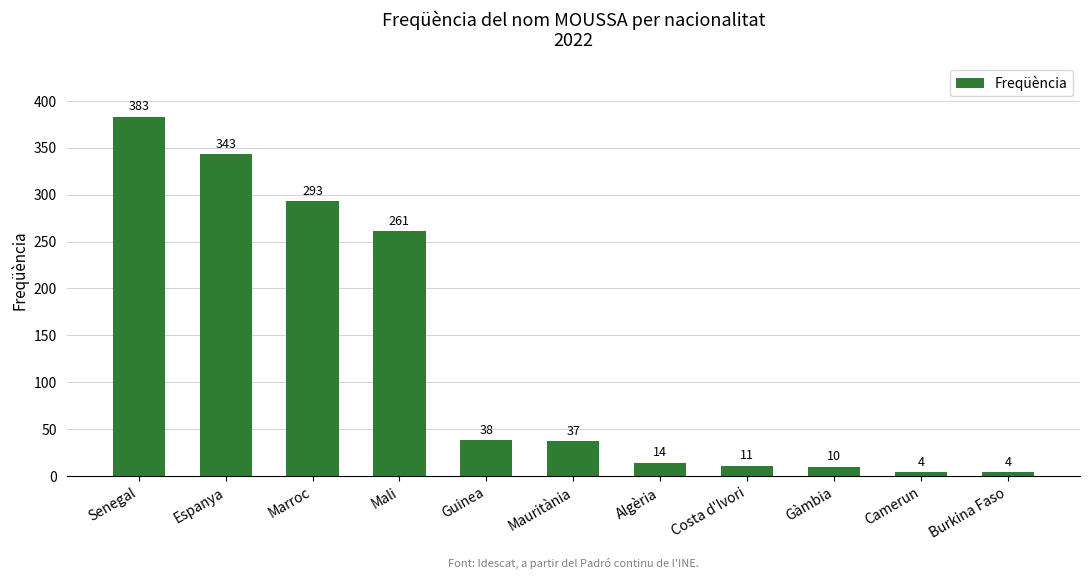

What is the minimum value shown in the chart?

4